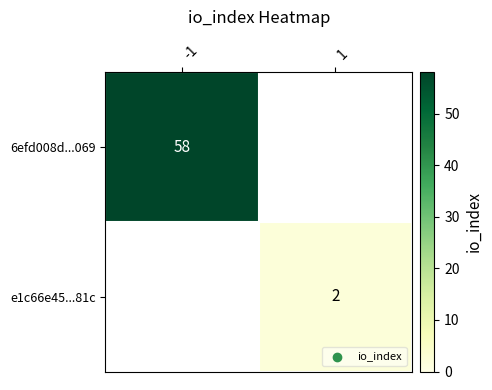

True or false: 6efd008d...069 has a value of 40 at -1.

False